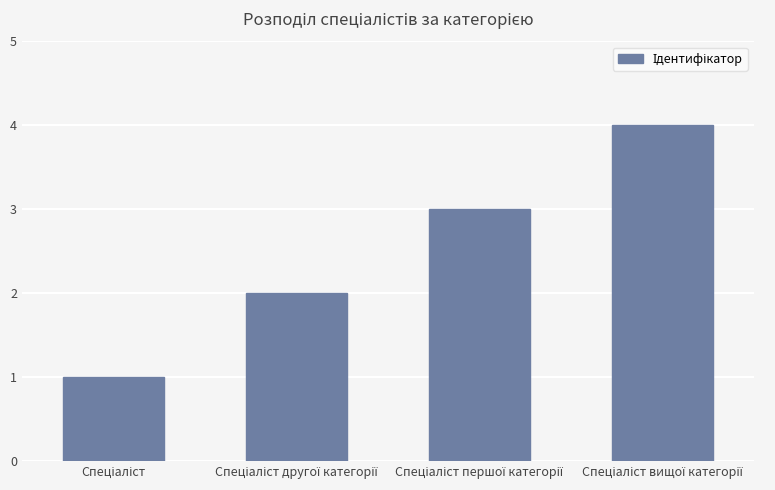

What is the sum of all values?

10